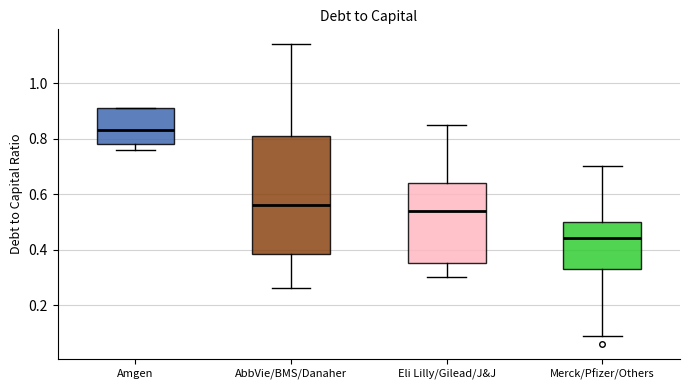

Which box is the tallest, from its lower edge to its upper edge?

AbbVie/BMS/Danaher